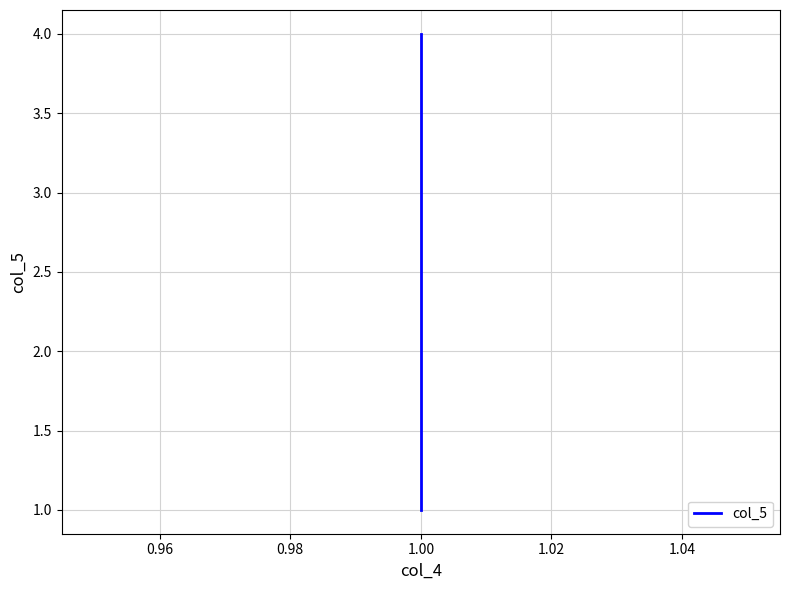

What is the smallest value displayed?

1